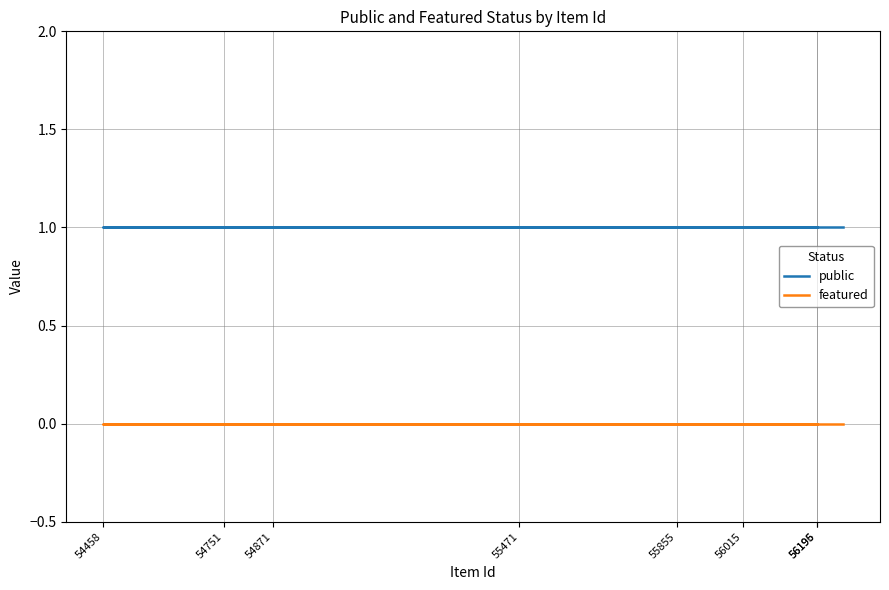

True or false: featured and public cross at least once.

False